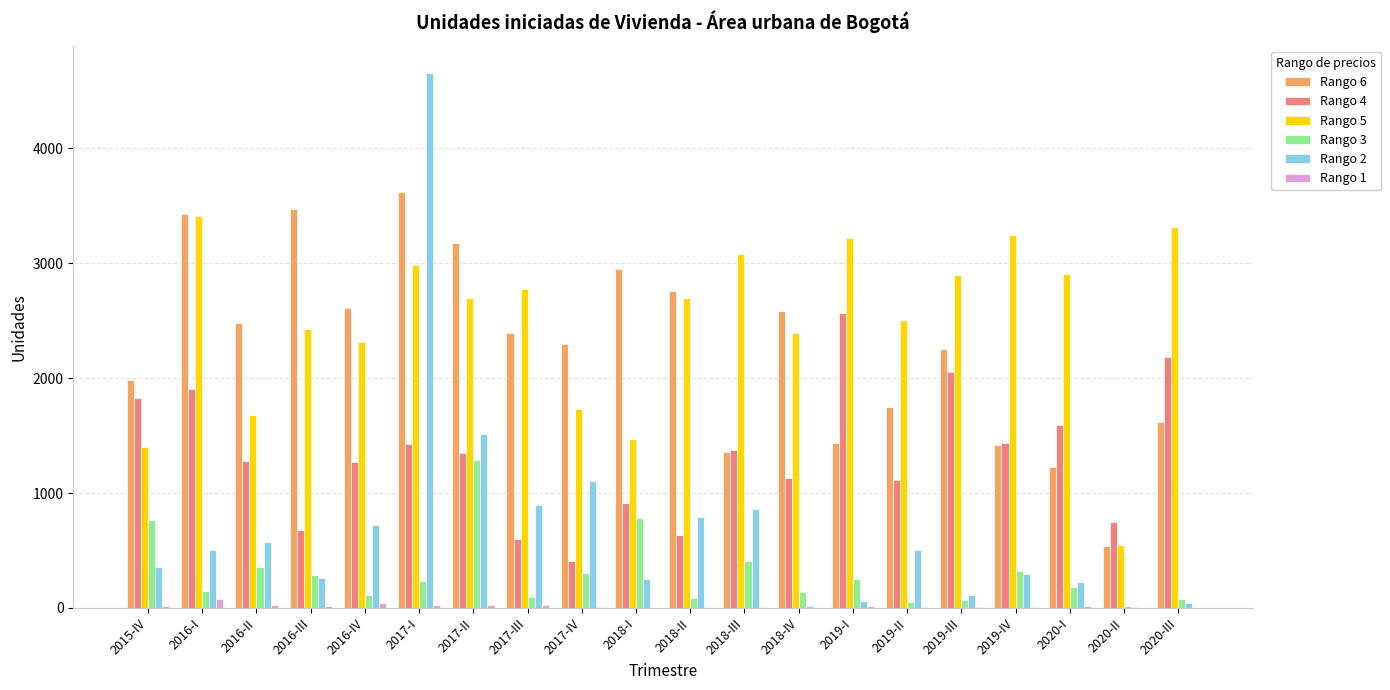

The Rango 1 series shows 4 at 2017-IV. True or false?

True